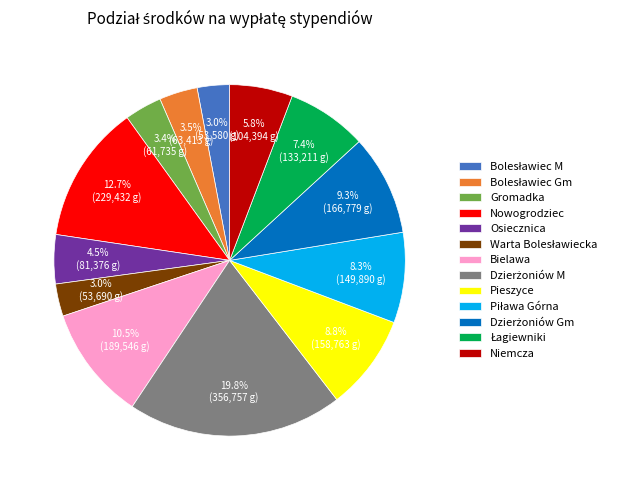

The Bielawa slice represents 23% of the pie. True or false?

False